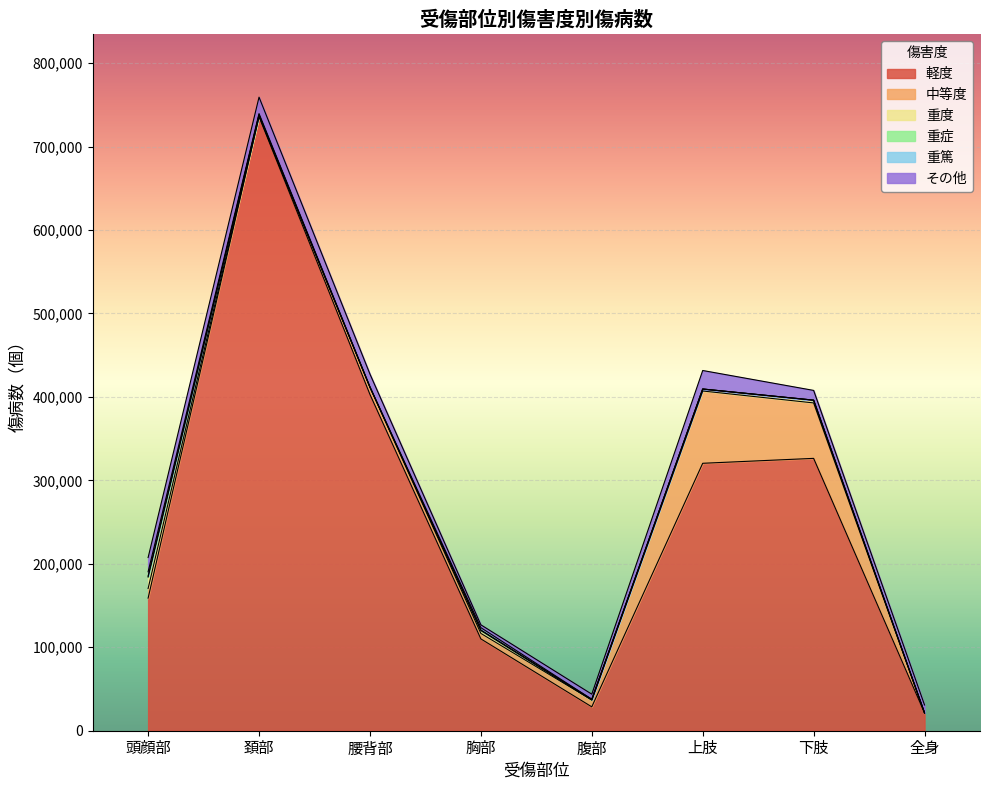

Rank the series by their maximum value, from highest to lowest.

軽度, 中等度, その他, 重度, 重篤, 重症